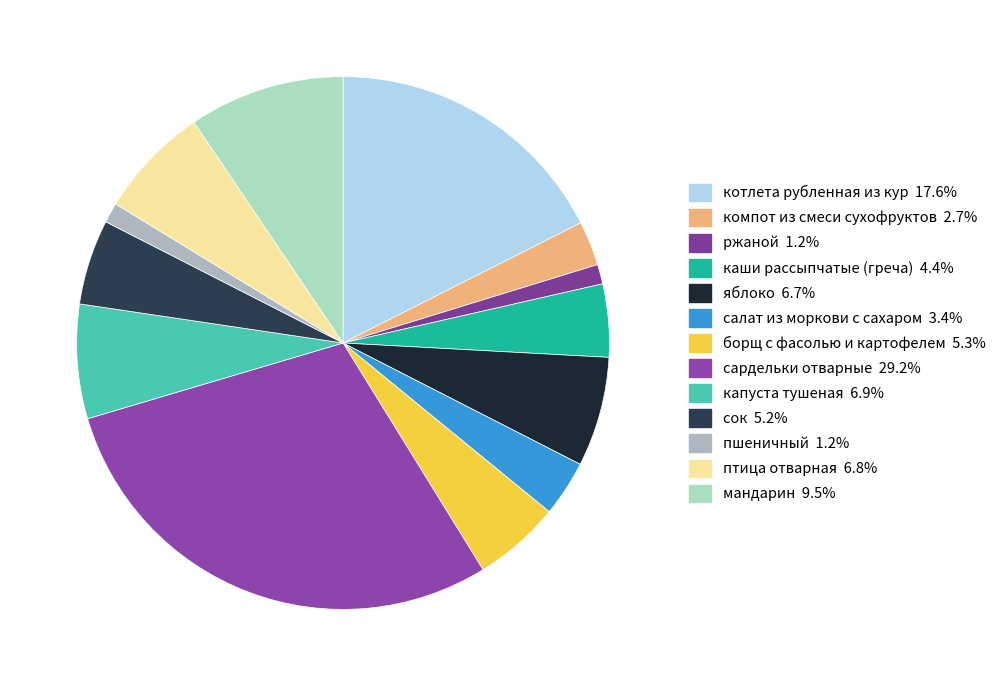

Is it true that сок is 1% of the pie?

False